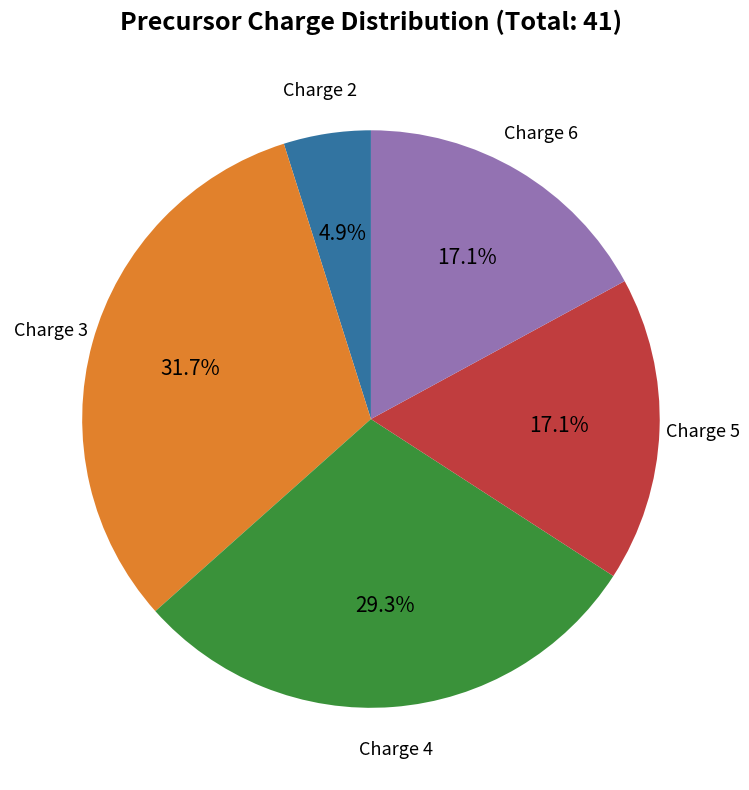

Is there any slice that represents more than half of the pie?

No